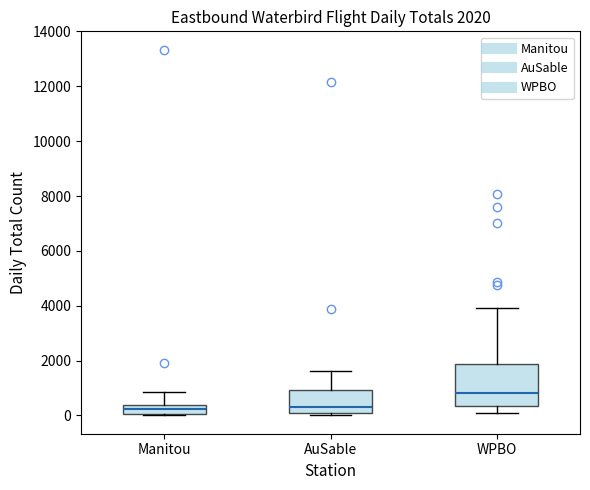

Comparing the boxes themselves (not the whiskers), which one is the tallest?

WPBO